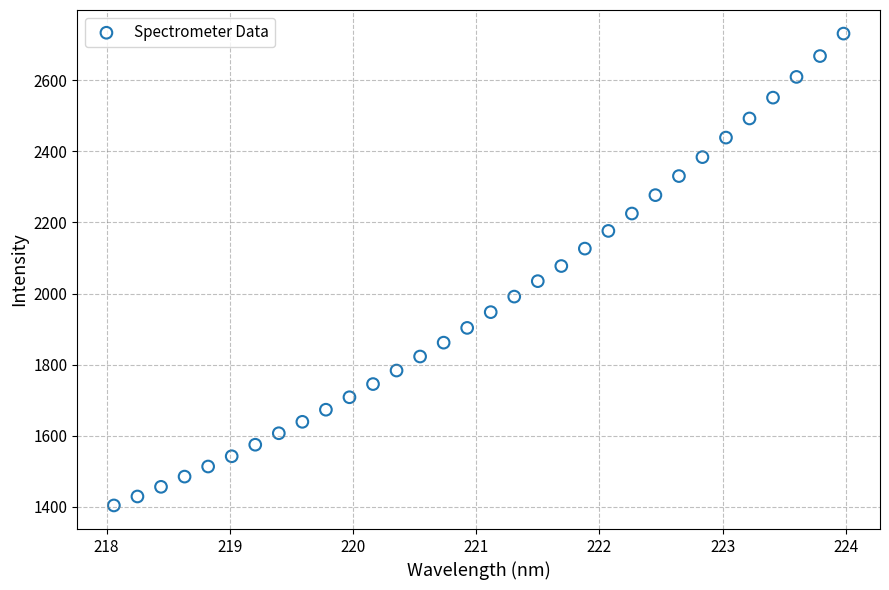

What is the range of Y values (max minus min)?

1326.6